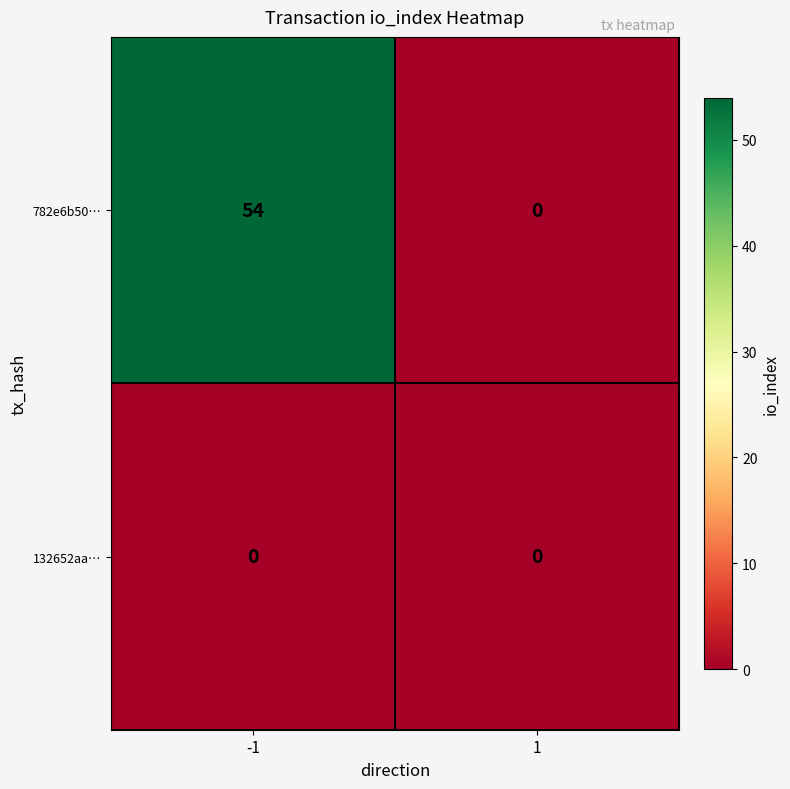

Rank the series at -1 from highest to lowest value.

782e6b50…, 132652aa…